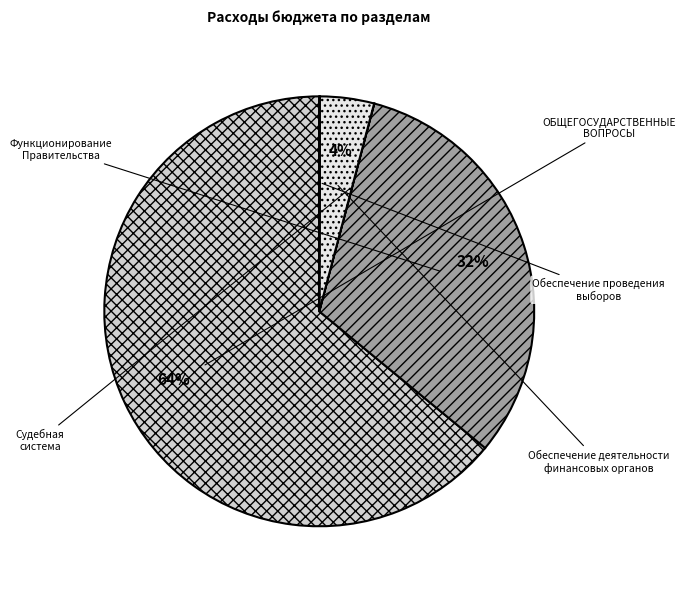

How many segments does this pie chart have?

5